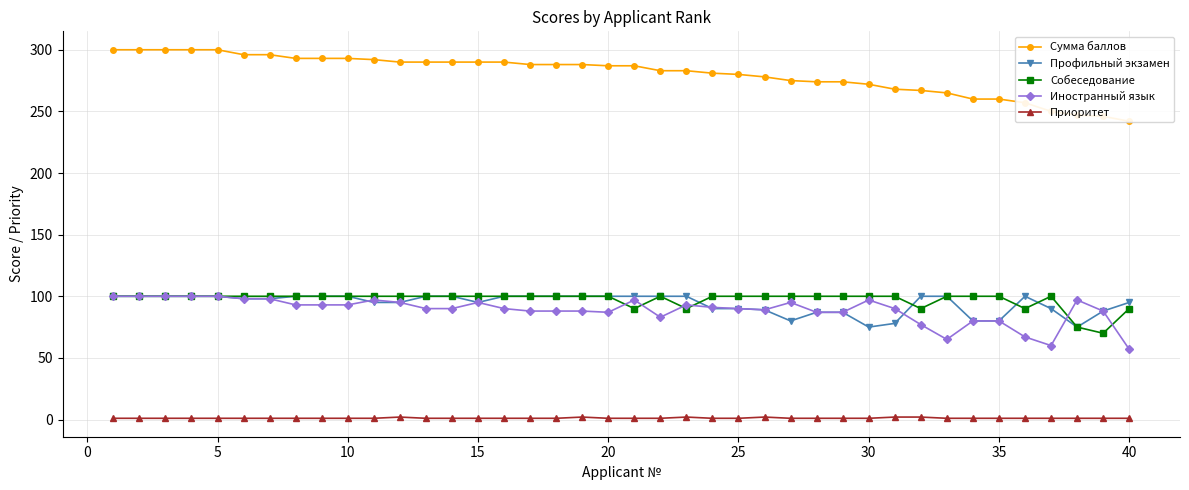

How many lines are shown in the chart?

5